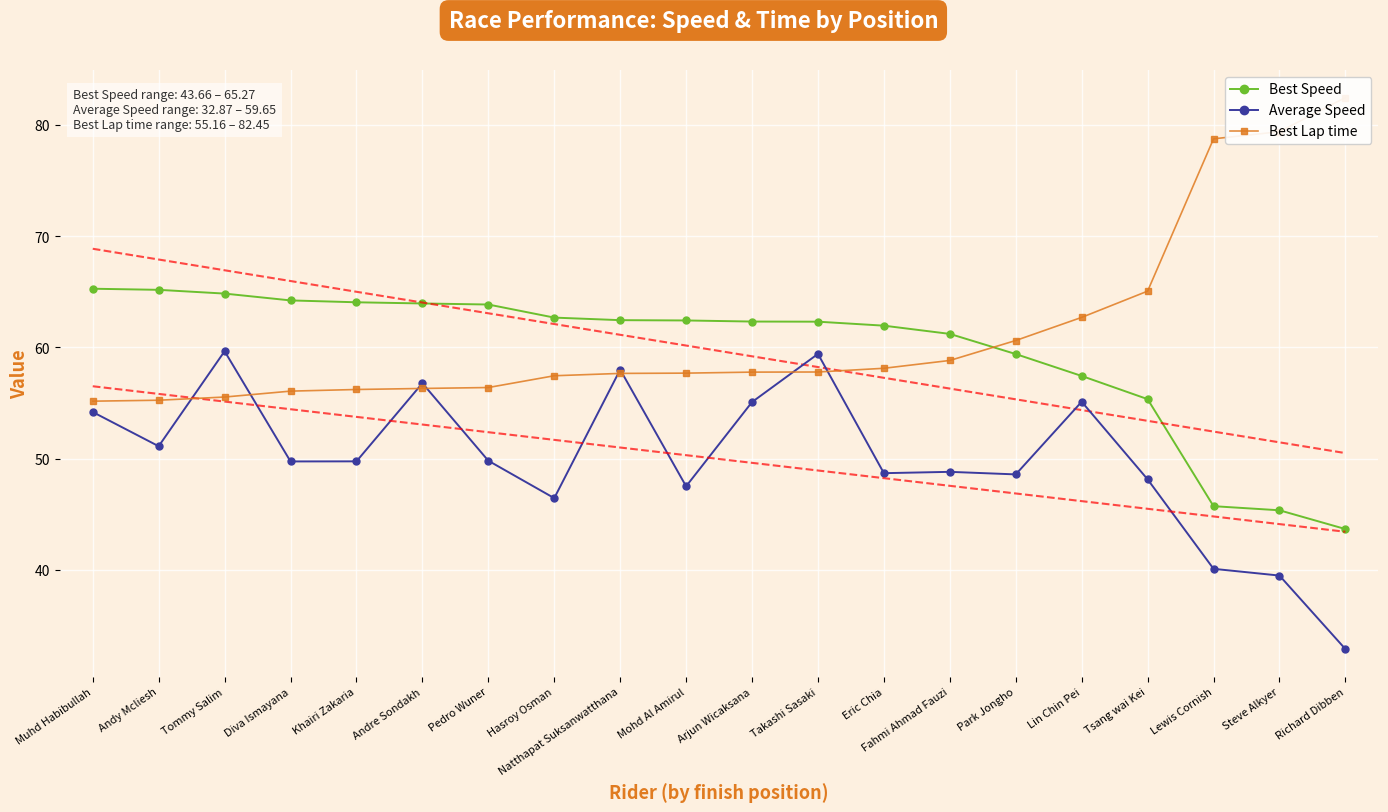

Reading right to left, what are all the values shown in this chart?

Best Speed: 43.7	45.3	45.7	55.3	57.4	59.4	61.2	61.9	62.3	62.3	62.4	62.4	62.7	63.8	63.9	64.0	64.2	64.8	65.2	65.3
Average Speed: 32.9	39.5	40.1	48.1	55.1	48.6	48.8	48.7	59.4	55.1	47.5	58.0	46.4	49.8	56.8	49.7	49.7	59.6	51.1	54.2
Best Lap time: 82.5	79.4	78.7	65.1	62.7	60.6	58.8	58.1	57.8	57.8	57.7	57.7	57.4	56.4	56.3	56.2	56.1	55.5	55.2	55.2